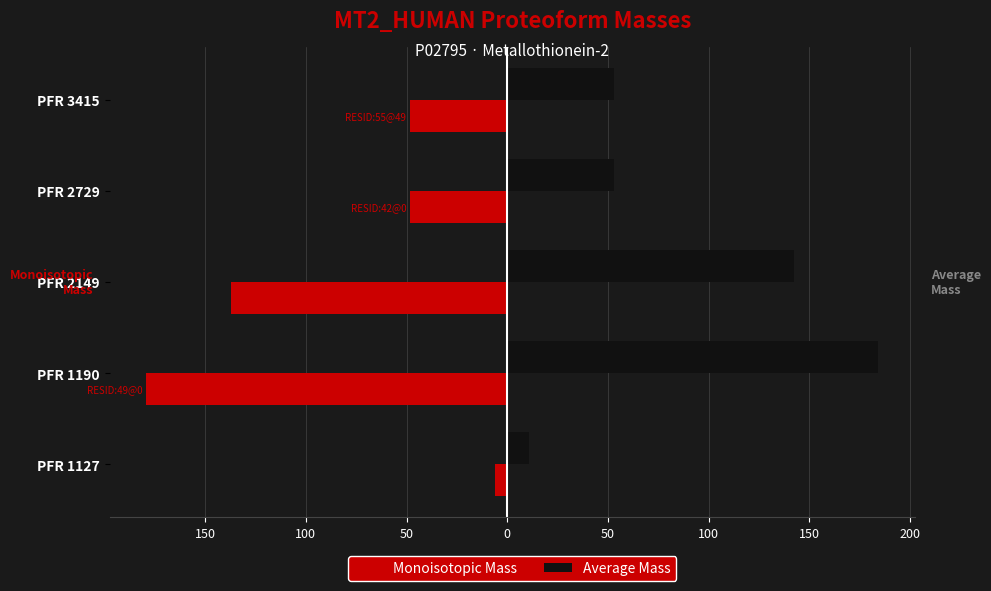

Rank the series by their maximum value, from lowest to highest.

Monoisotopic Mass, Average Mass